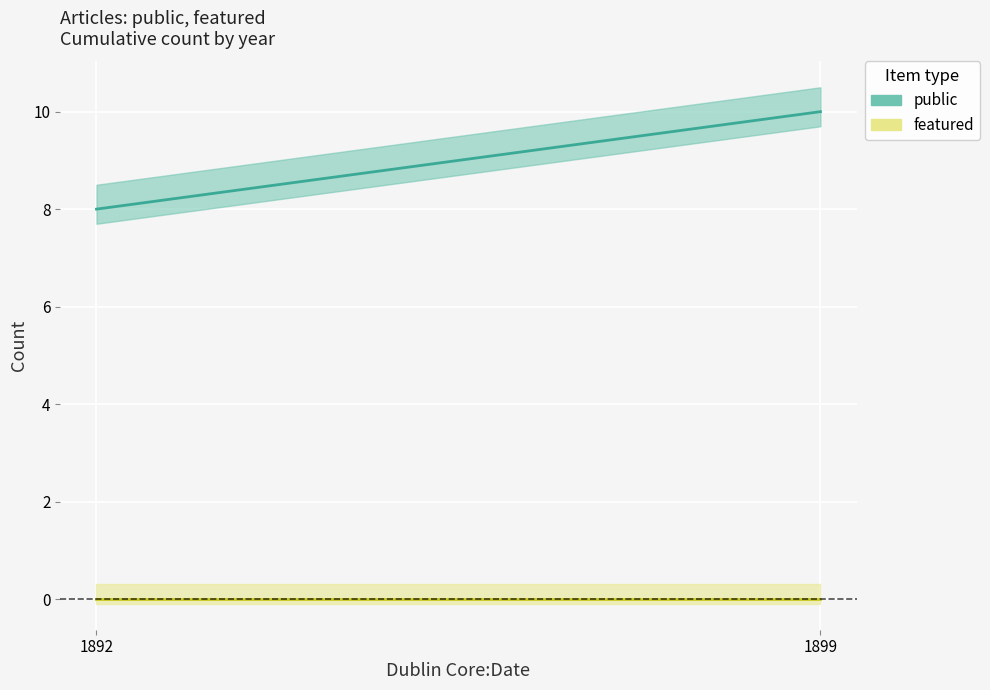

List the labels in order of featured value, smallest first.

1892, 1899